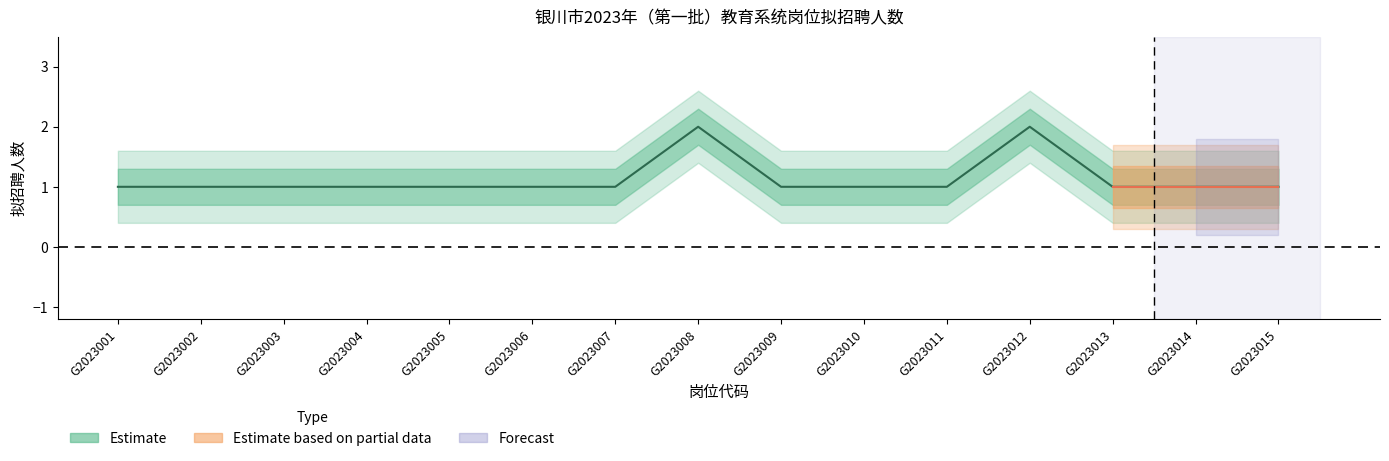

How many data points does each series have?

15